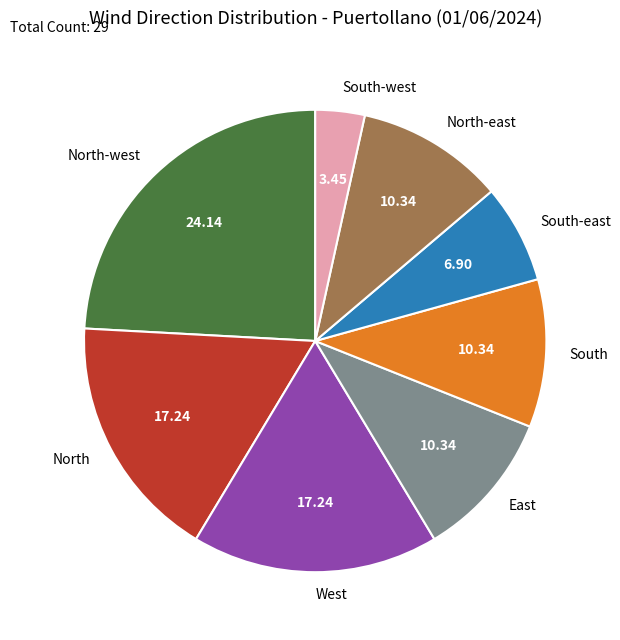

Approximately how many times larger is the value at North-east compared to West?

0.6